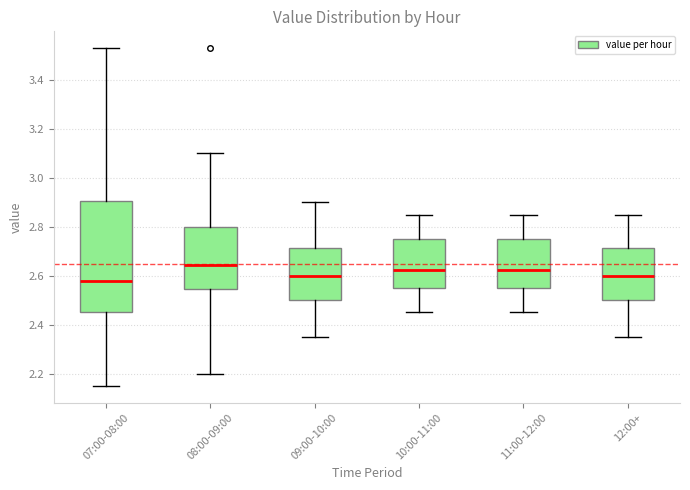

Comparing the boxes themselves (not the whiskers), which one is the tallest?

07:00-08:00